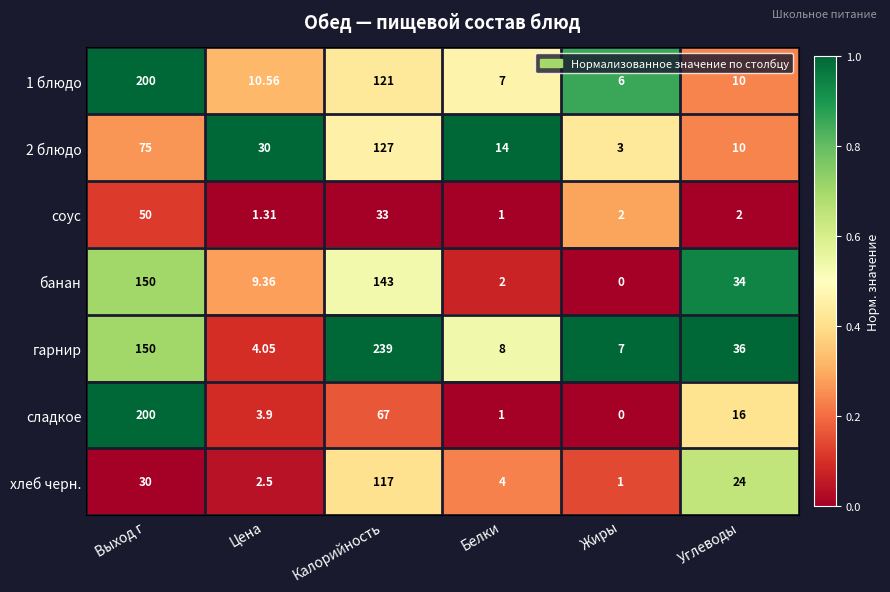

What is the total value across all series at Выход г?

855.0